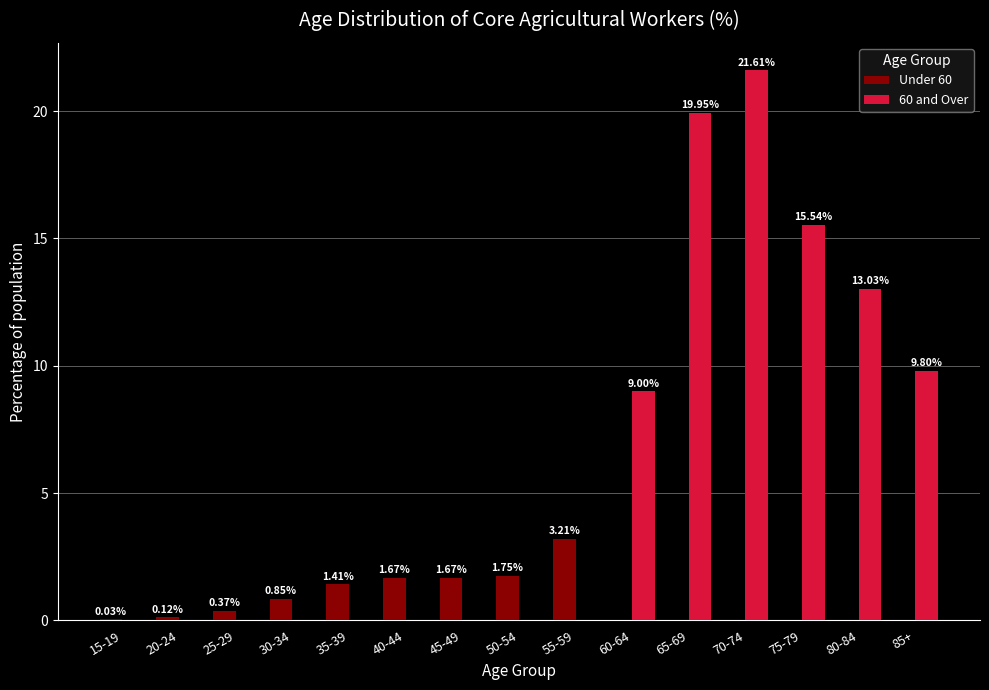

Which series changed the most between 35-39 and 45-49?

Under 60